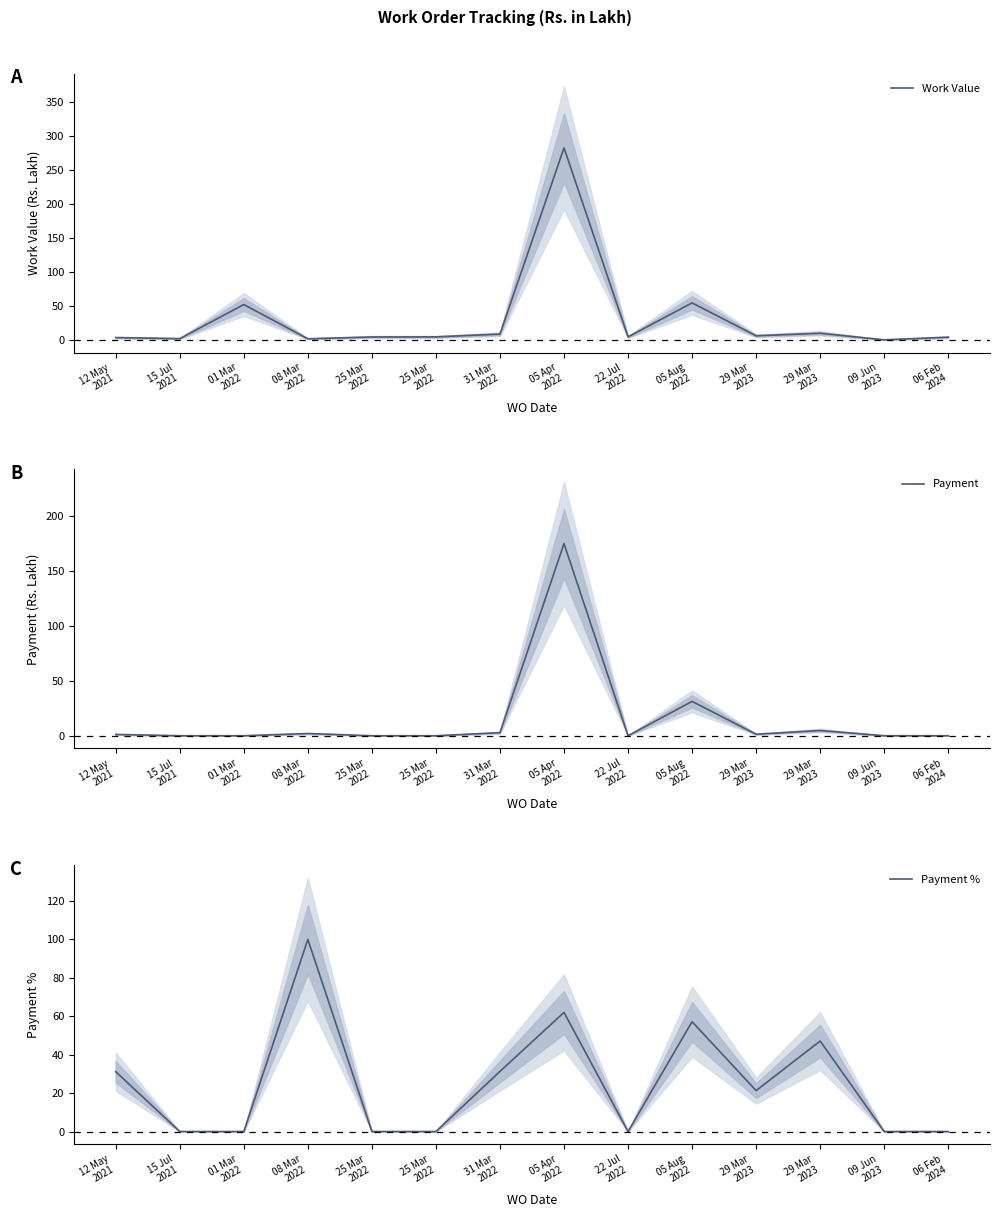

What is the average value of the Payment series?

15.6